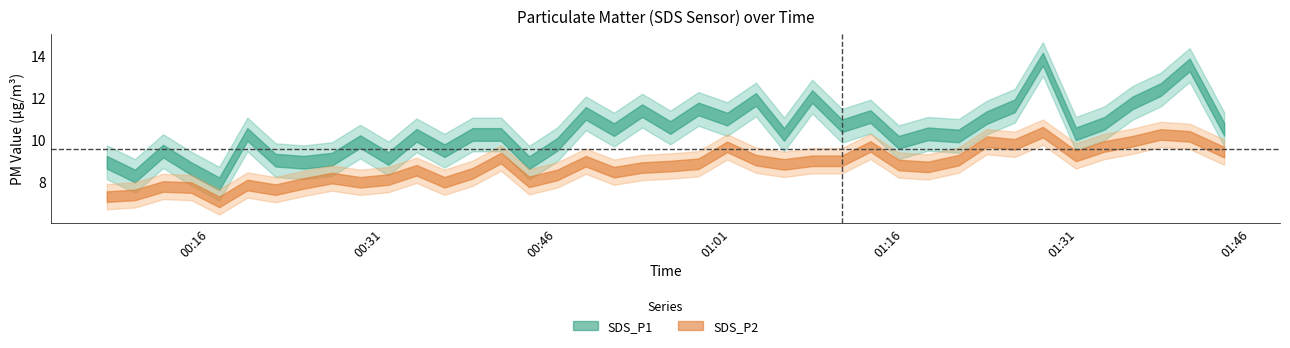

Is it true that SDS_P1 equals 10.7 at 2021/03/22 01:10:38?

True